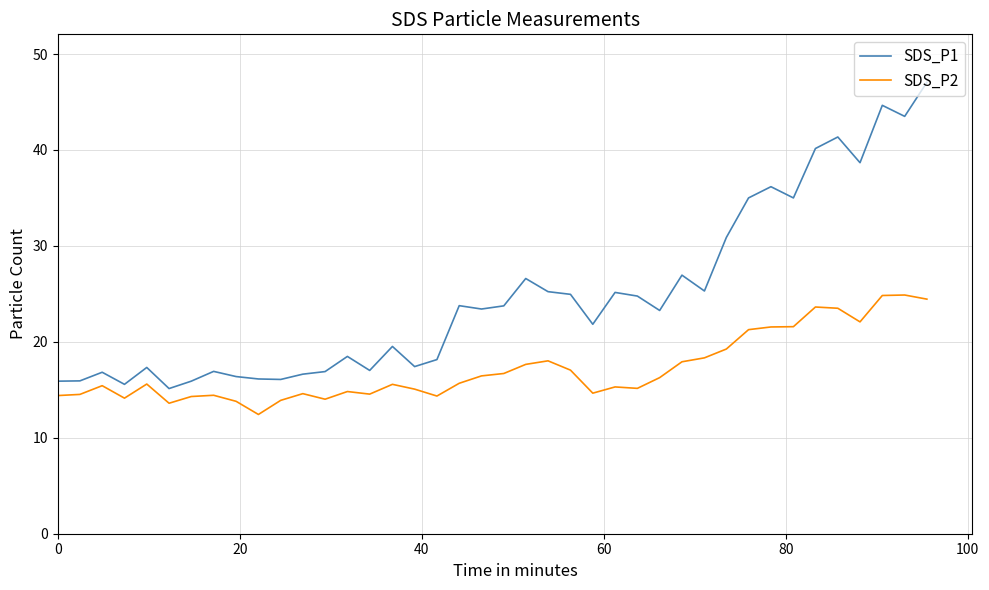

What is the difference between the maximum and minimum values in the SDS_P1 series?

31.9